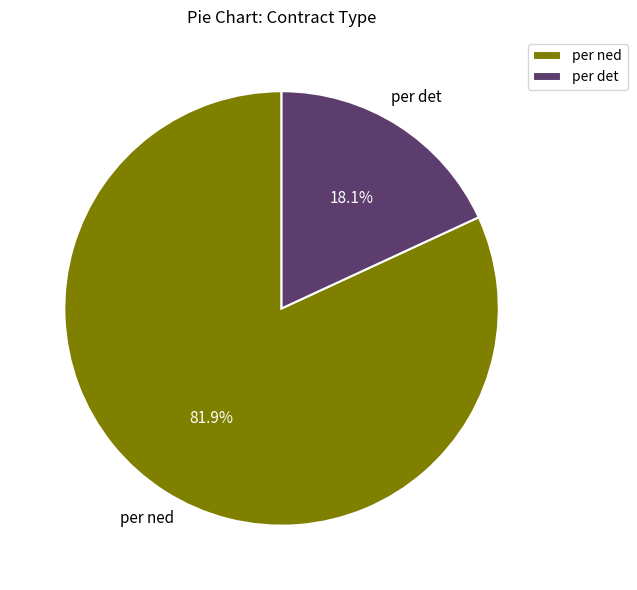

Which has a higher value, per det or per ned?

per ned